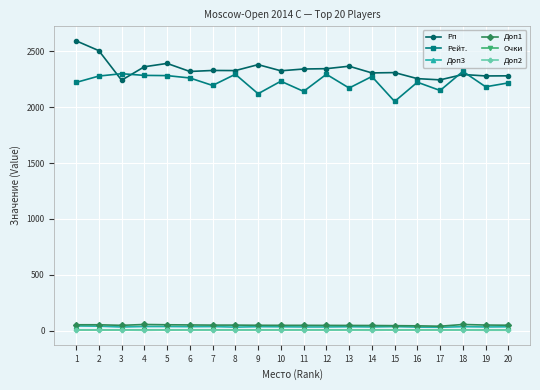

What is the value of the Очки point at the 3rd from the left?

7.5